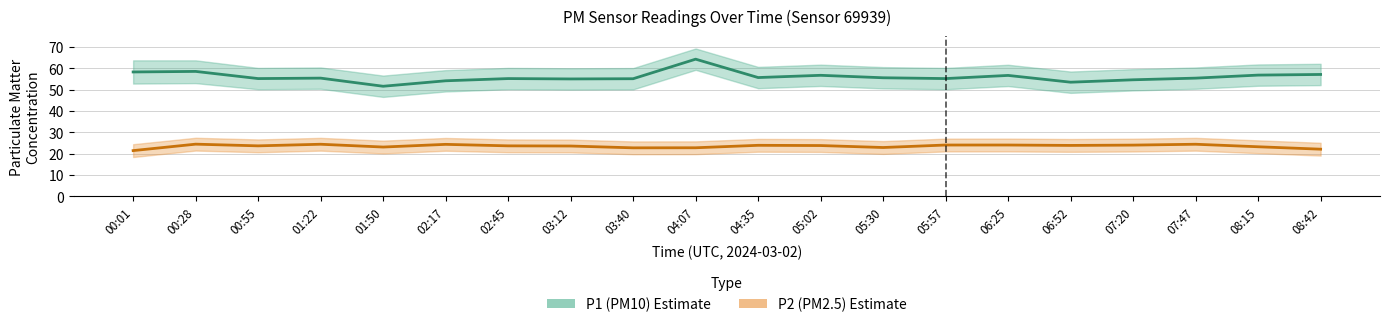

Rank the categories by P2 (PM2.5) value from highest to lowest.

00:28, 01:22, 07:47, 02:17, 05:57, 06:25, 07:20, 04:35, 06:52, 05:02, 00:55, 02:45, 03:12, 08:15, 01:50, 05:30, 04:07, 03:40, 08:42, 00:01